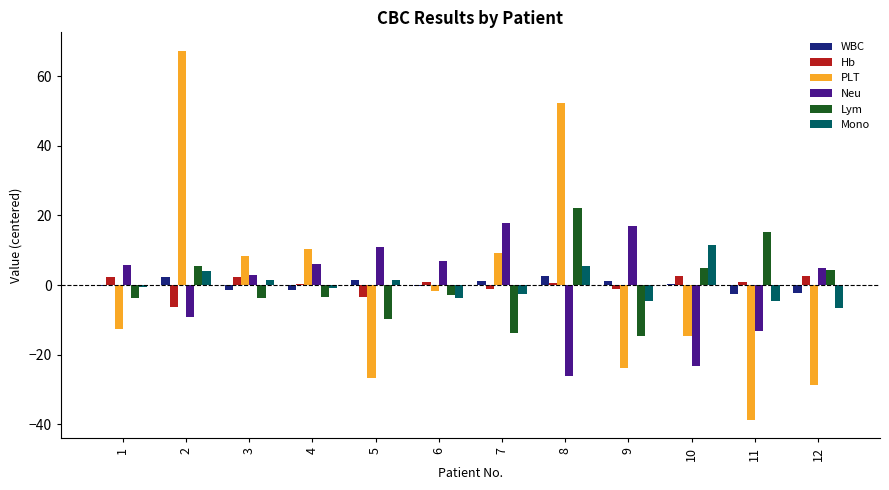

Which series changed the most between 3 and 8?

PLT